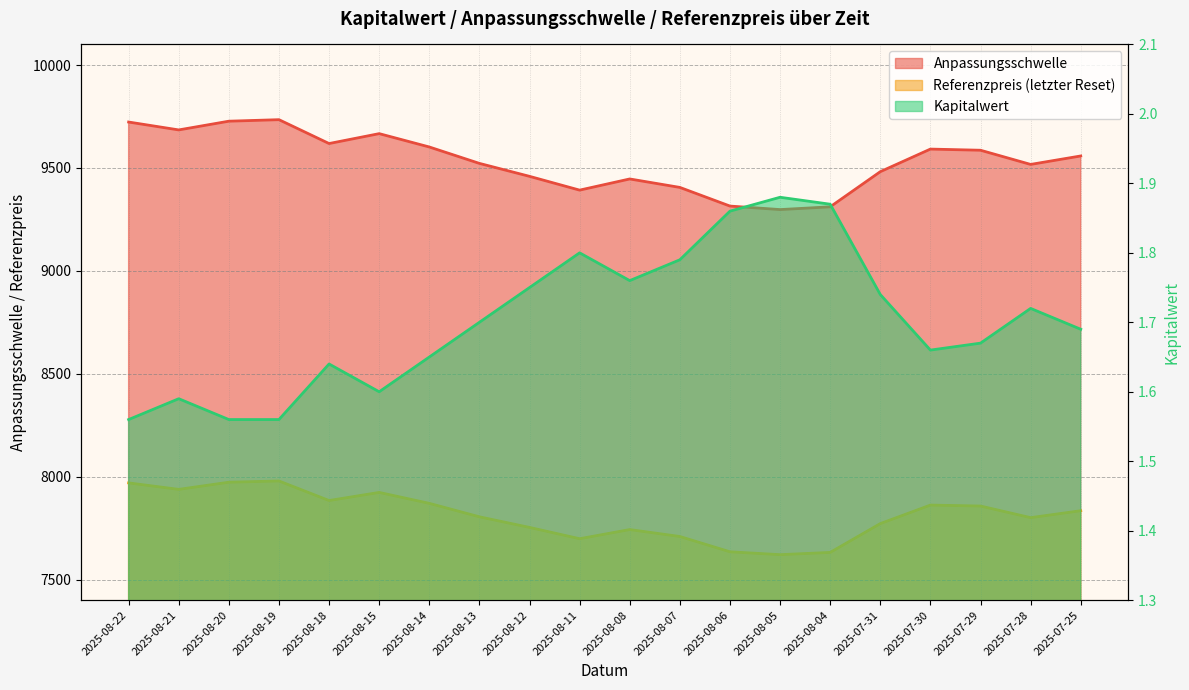

Which series has the widest spread of values?

Anpassungsschwelle